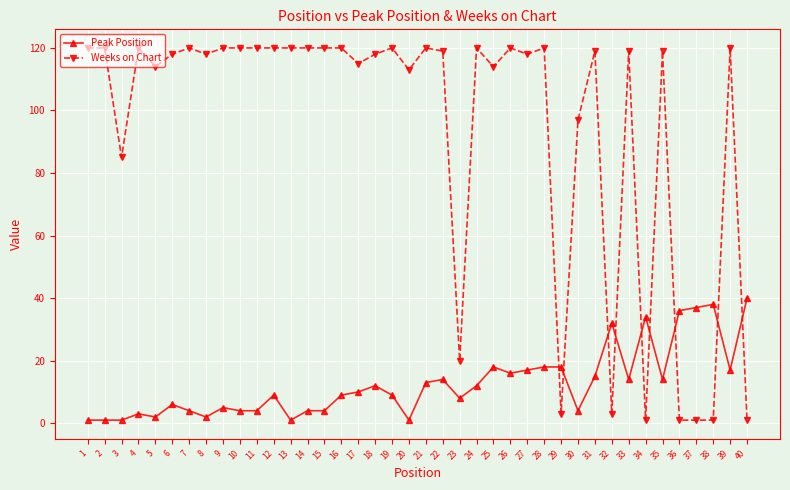

Where is Weeks on Chart nearest to the value 60?

3